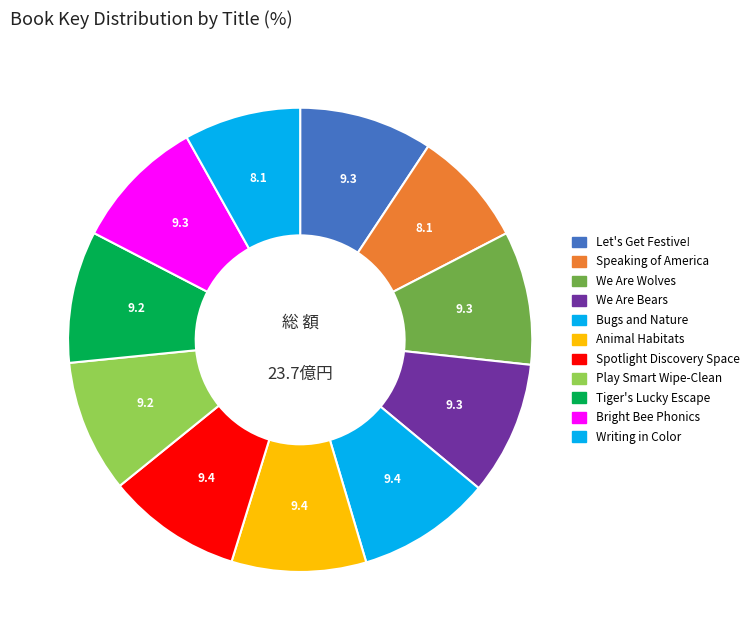

Count the number of slices in the pie.

11